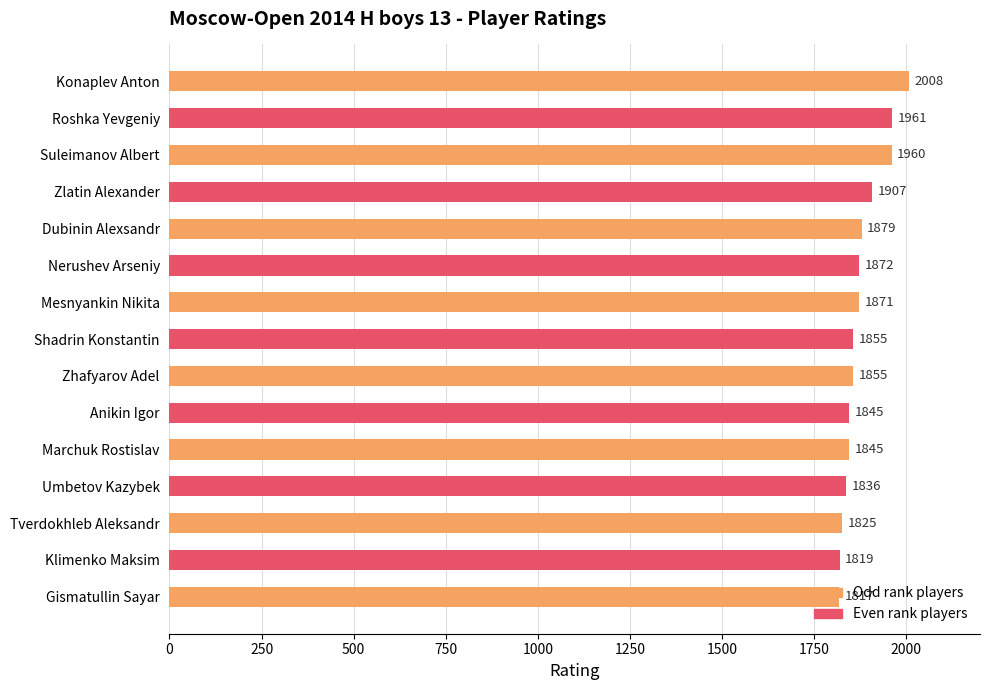

Approximately how many times larger is the value at Shadrin Konstantin compared to Umbetov Kazybek?

1.0